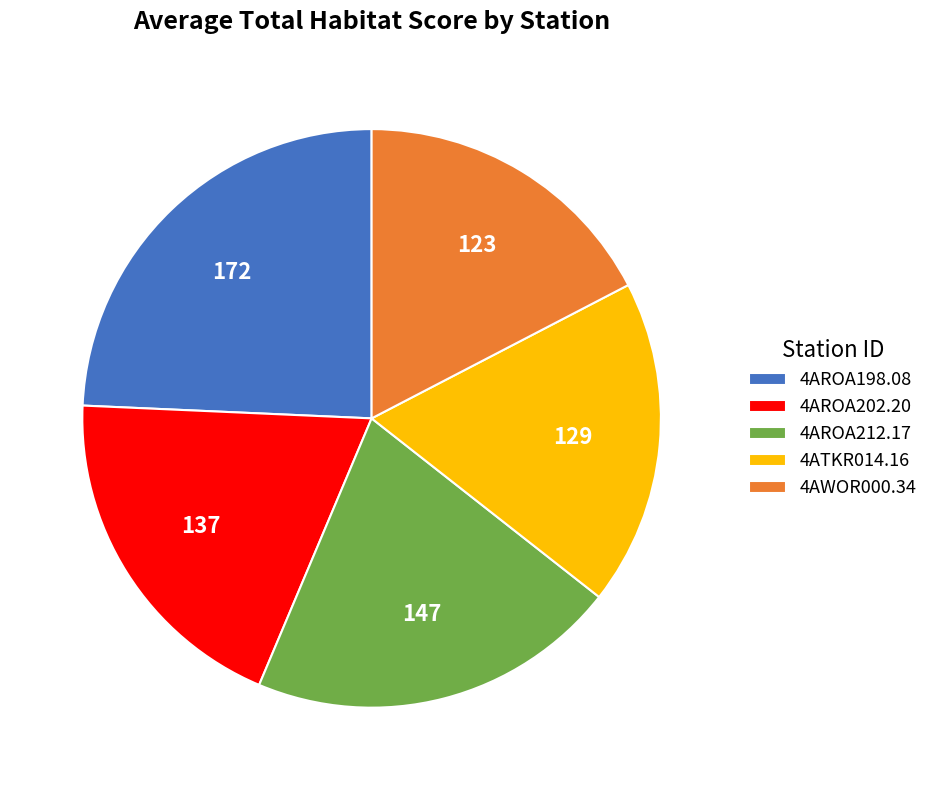

Which has a higher value, 4ATKR014.16 or 4AROA202.20?

4AROA202.20